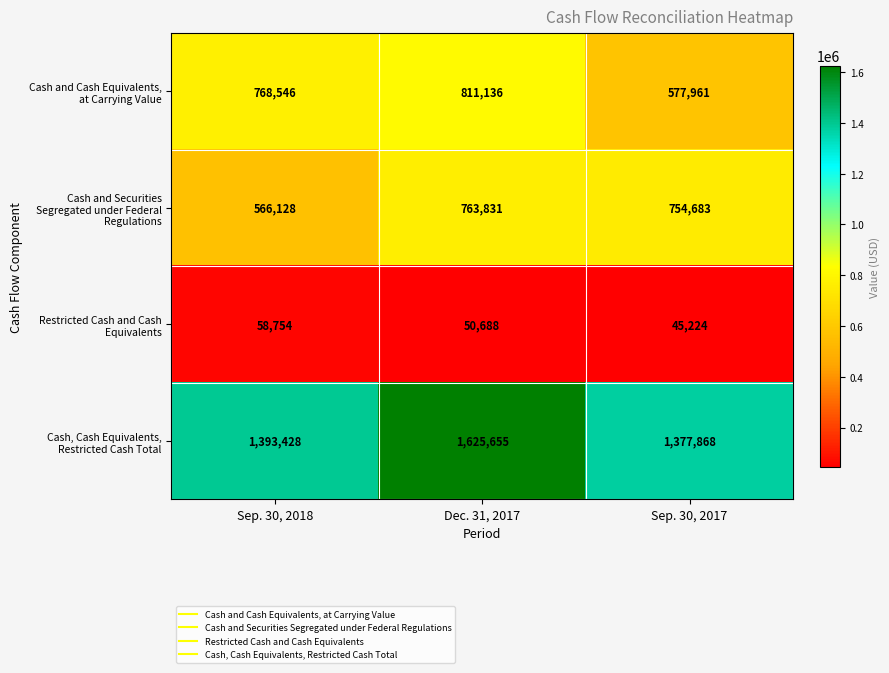

At how many categories does at least one series exceed 79917?

3